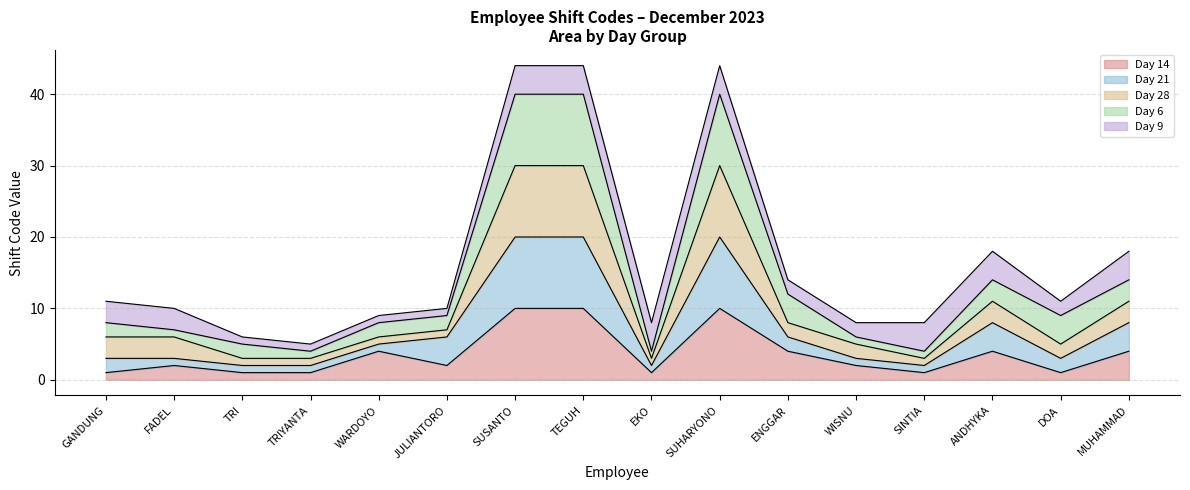

The Day 14 series shows 4 at WARDOYO. True or false?

True